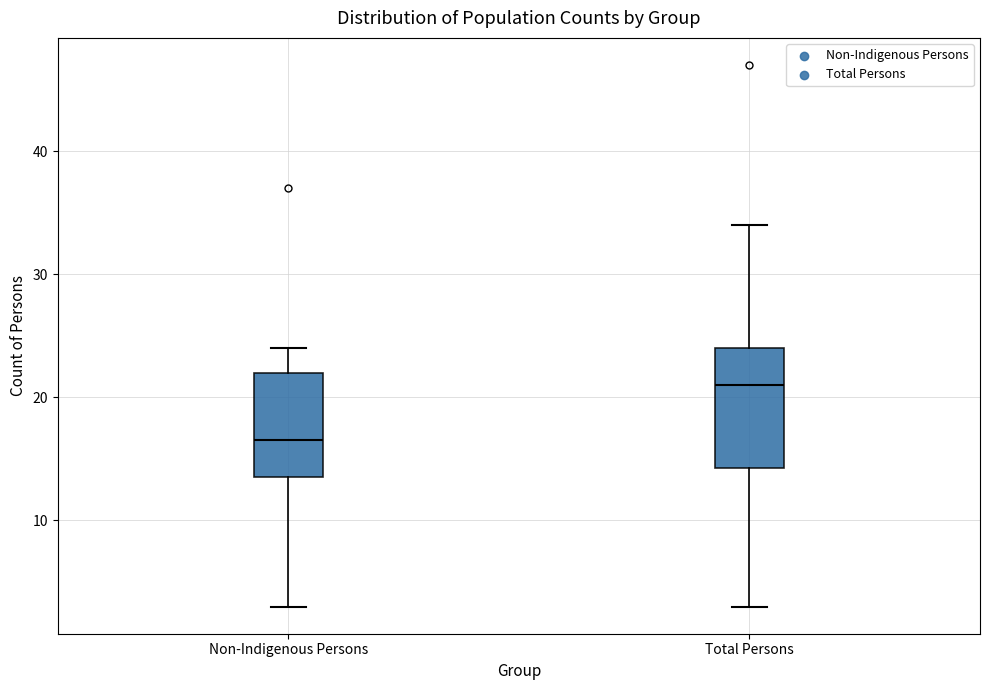

Reading left to right, read every box against the y-axis: the position of its median line, the range the box covers, and the ends of its whiskers. The values are not printed on the chart, so give them approximately, as read against the axis.

Non-Indigenous Persons: median 17, box 14 to 22, whiskers 3 to 24
Total Persons: median 21, box 14 to 24, whiskers 3 to 34